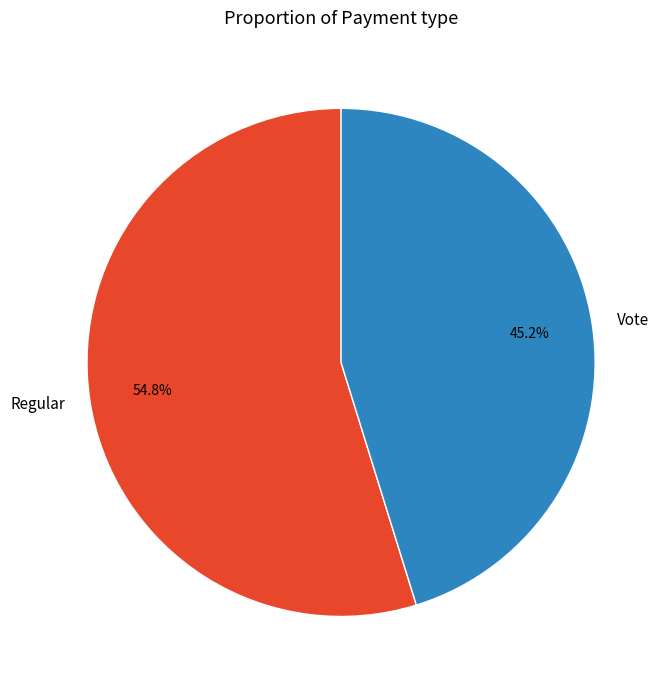

Which slice is the smallest?

Vote